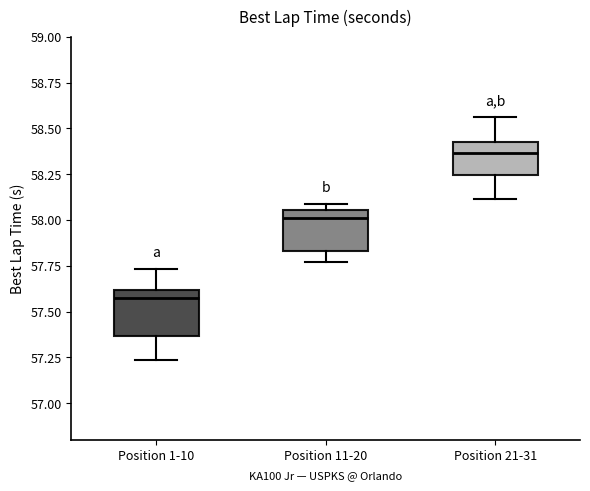

Reading left to right, read every box against the y-axis: the position of its median line, the range the box covers, and the ends of its whiskers. The values are not printed on the chart, so give them approximately, as read against the axis.

Position 1-10: median 57.60 (just below the box's upper edge), box 57.35 to 57.60, whiskers 57.25 to 57.75
Position 11-20: median 58.00, box 57.85 to 58.05, whiskers 57.75 to 58.10
Position 21-31: median 58.35, box 58.25 to 58.45, whiskers 58.10 to 58.55